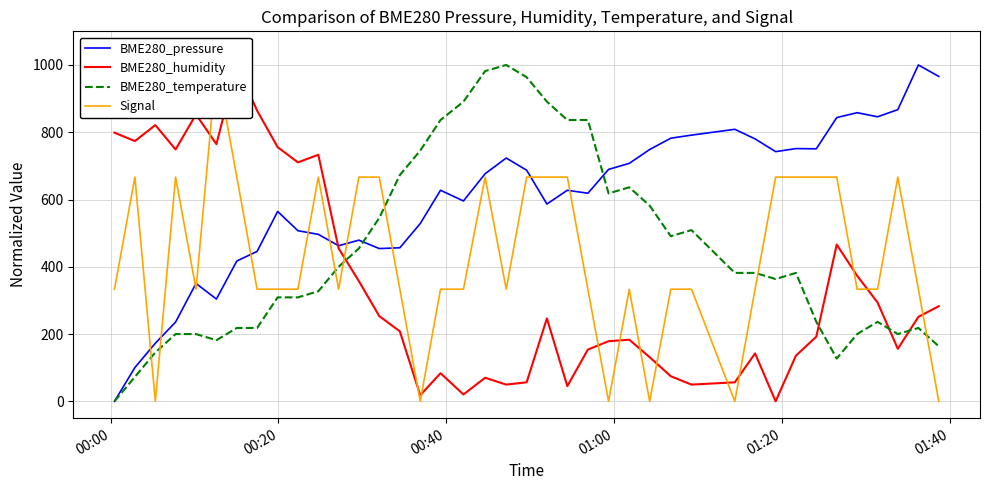

How many data points does each series have?

40